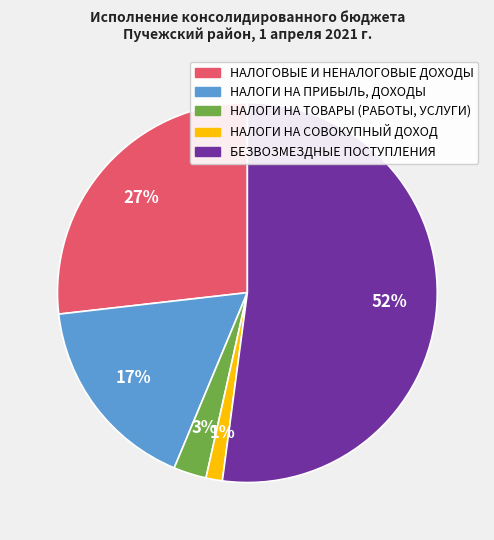

What is the majority slice?

БЕЗВОЗМЕЗДНЫЕ ПОСТУПЛЕНИЯ